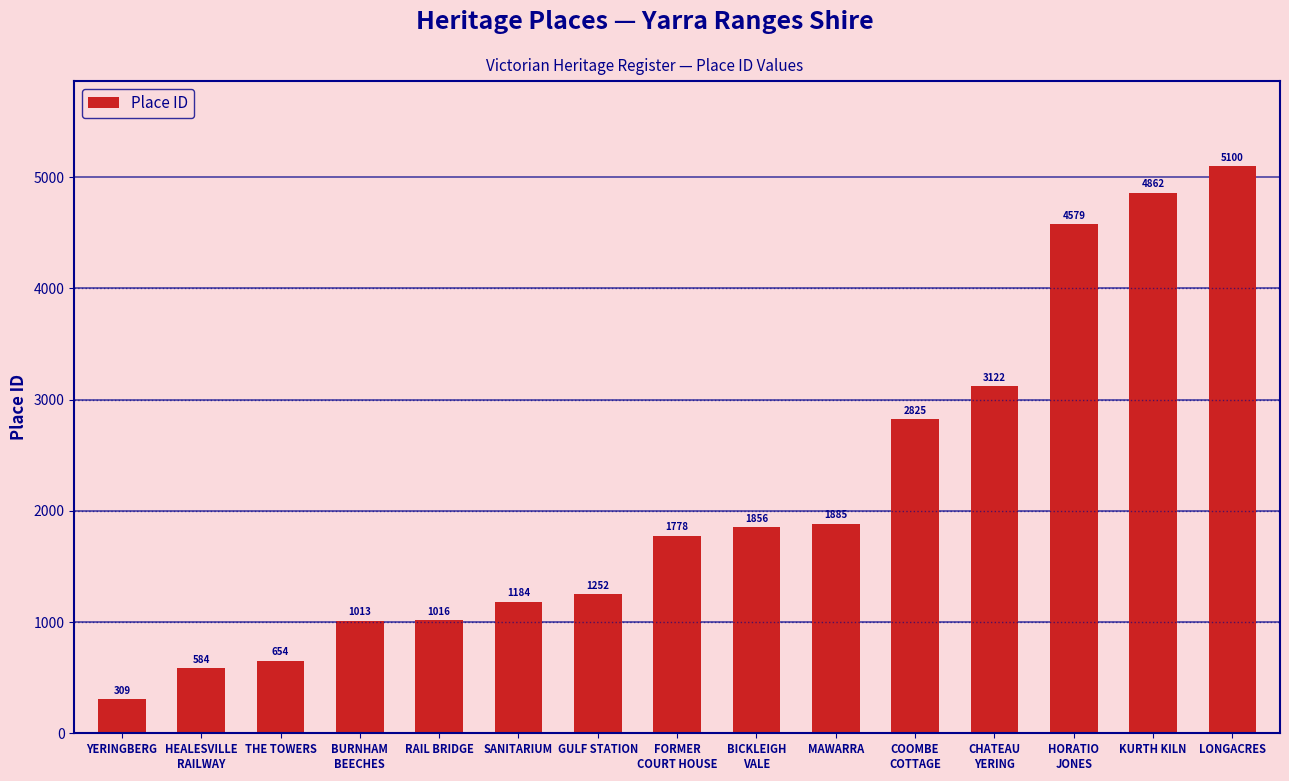

Are the bars horizontal?

No